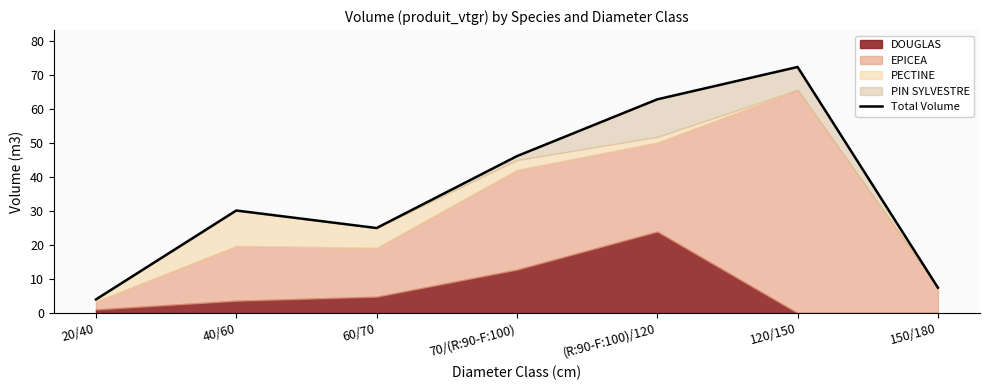

Reading left to right, transcribe all the data shown in this chart.

20/40=4.0	40/60=30.2	60/70=25.0	70/(R:90-F:100)=46.2	(R:90-F:100)/120=62.9	120/150=72.4	150/180=7.5